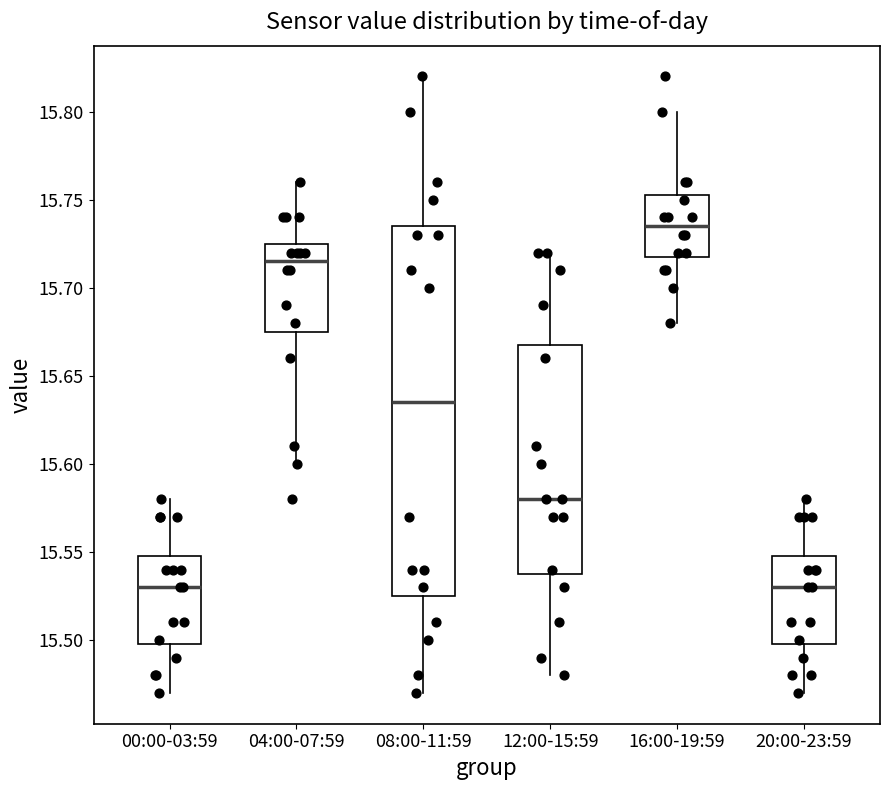

Where does the median line of the box for 04:00-07:59 sit on the y-axis? The values are not printed on the chart, so give them approximately, as read against the axis.

15.715